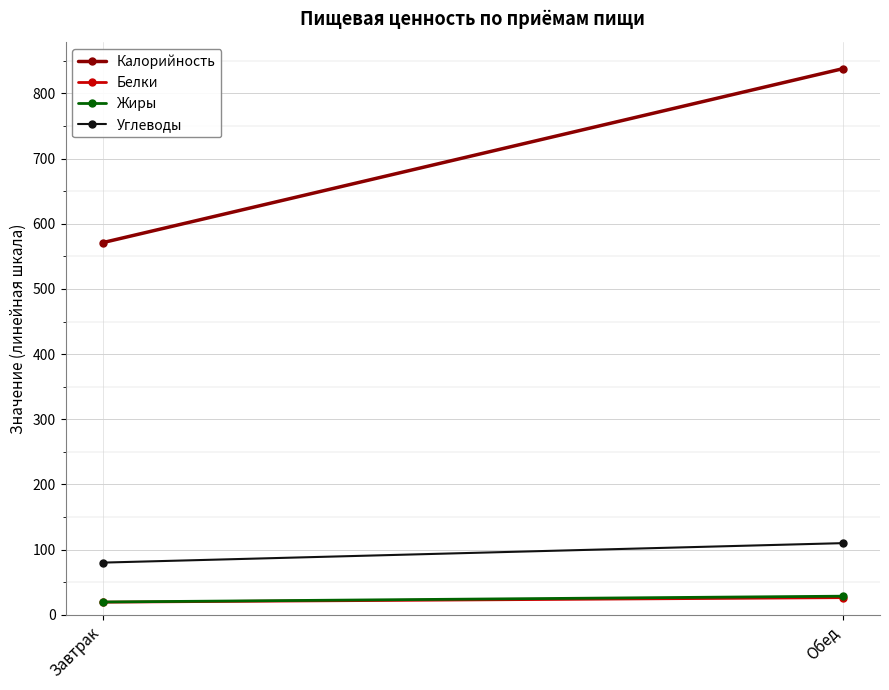

What is the sum of all Углеводы values?

190.2